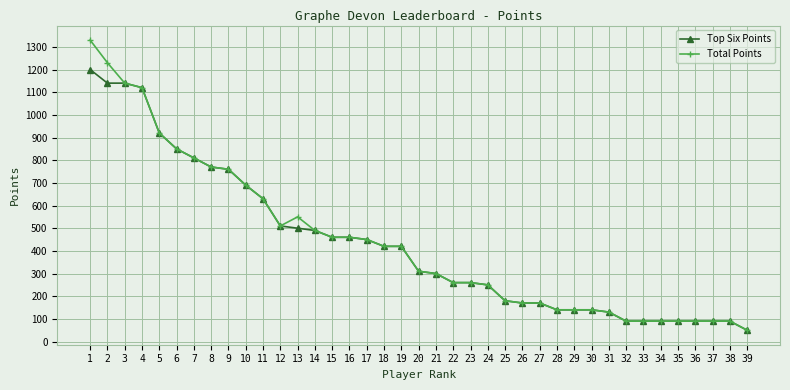

What is the sum of all Total Points values?

17140